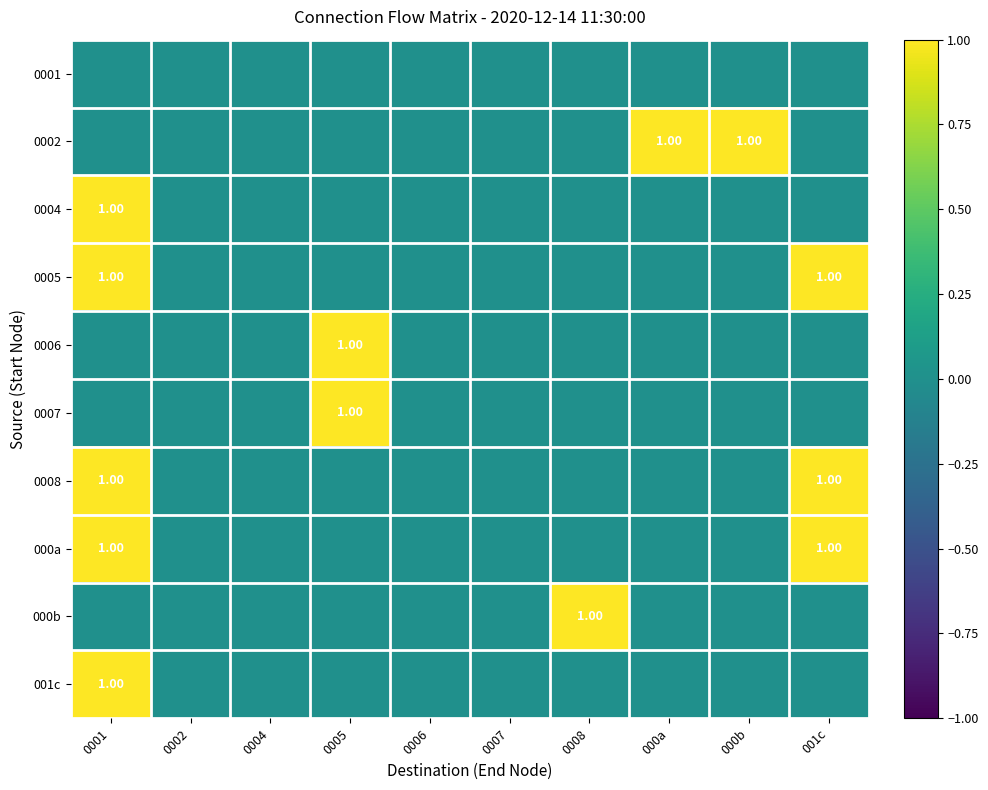

Count the number of data series in this chart.

10